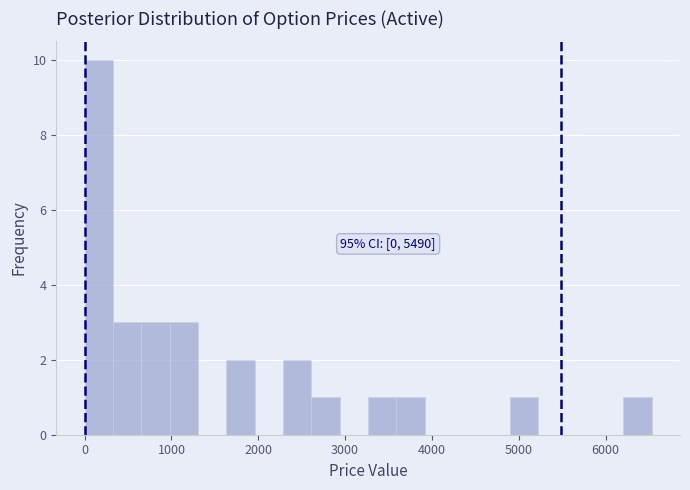

Read against the x-axis, roughly where is the centre of the tallest bar?

200